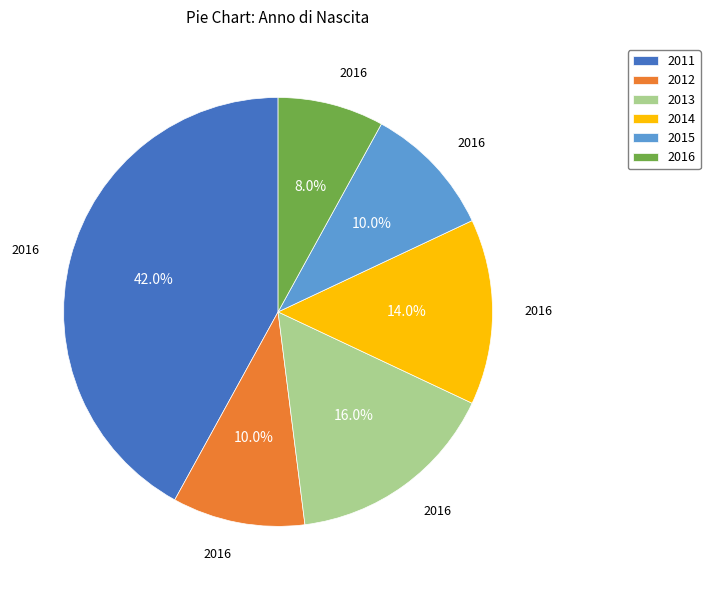

What percentage is the 2016 slice, to the nearest percent?

8%